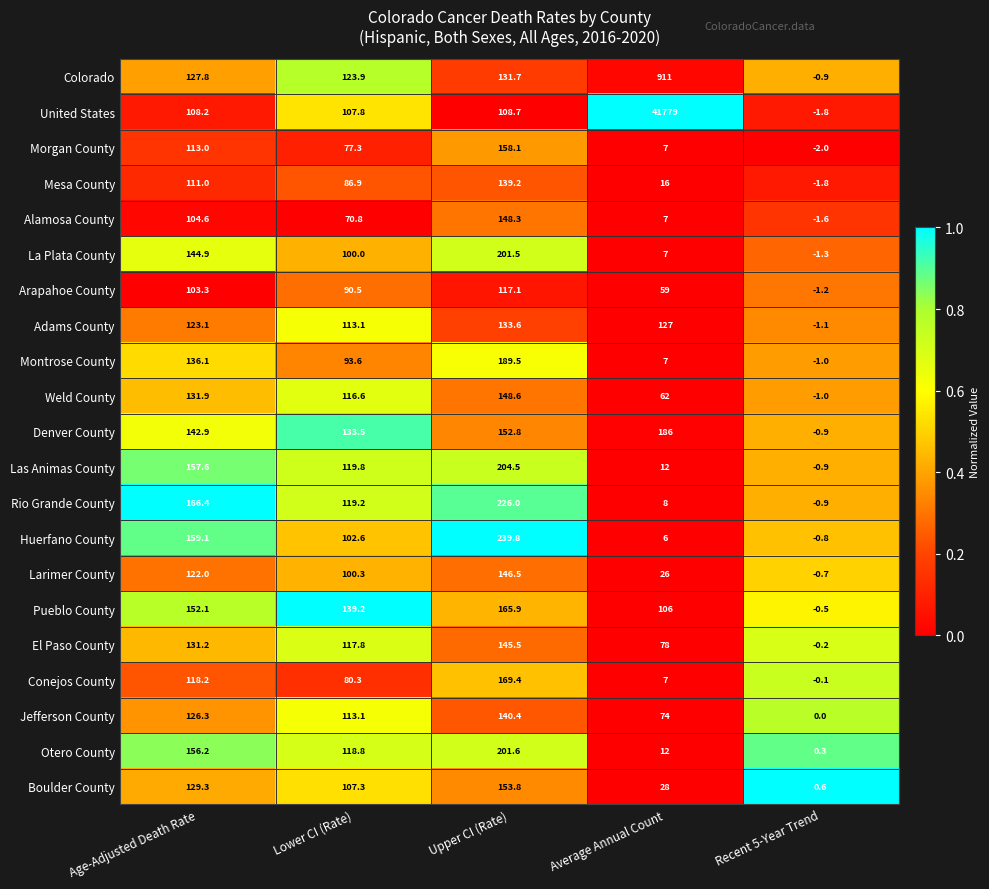

The value of Denver County at Age-Adjusted Death Rate is 142.9. True or false?

True